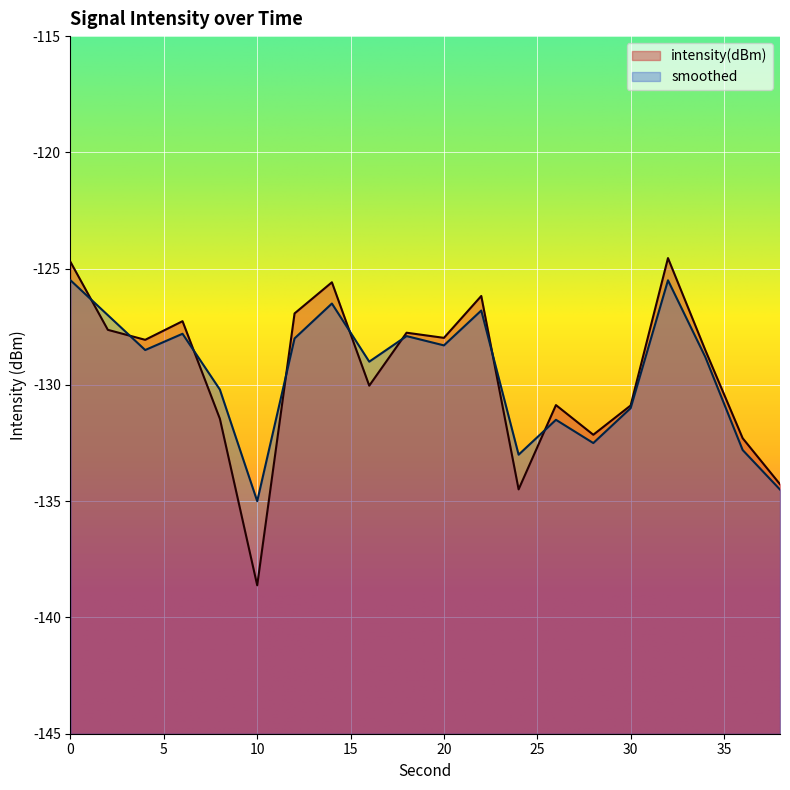

What are all the series names shown in the legend?

intensity(dBm), smoothed